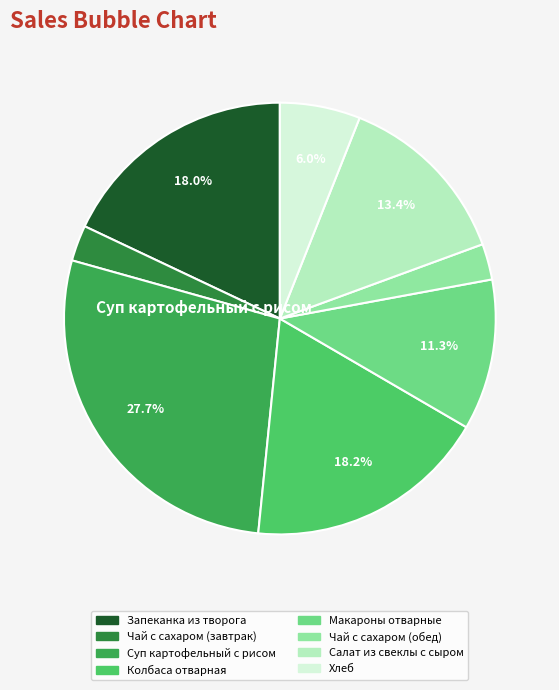

Is there any slice that represents more than half of the pie?

No